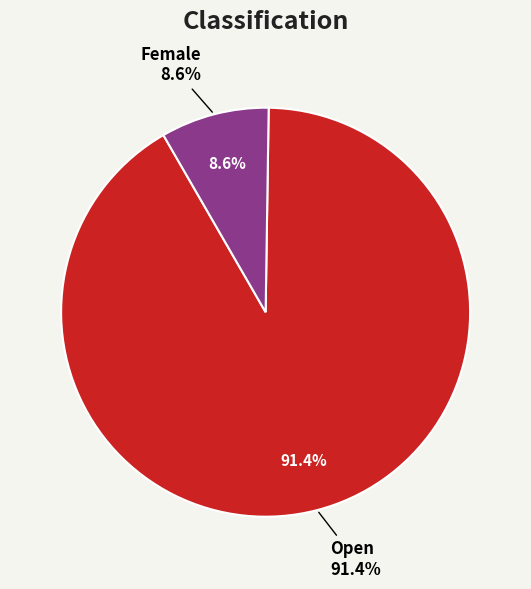

To the nearest percent, what is the difference between the Open and Female slice percentages?

83%